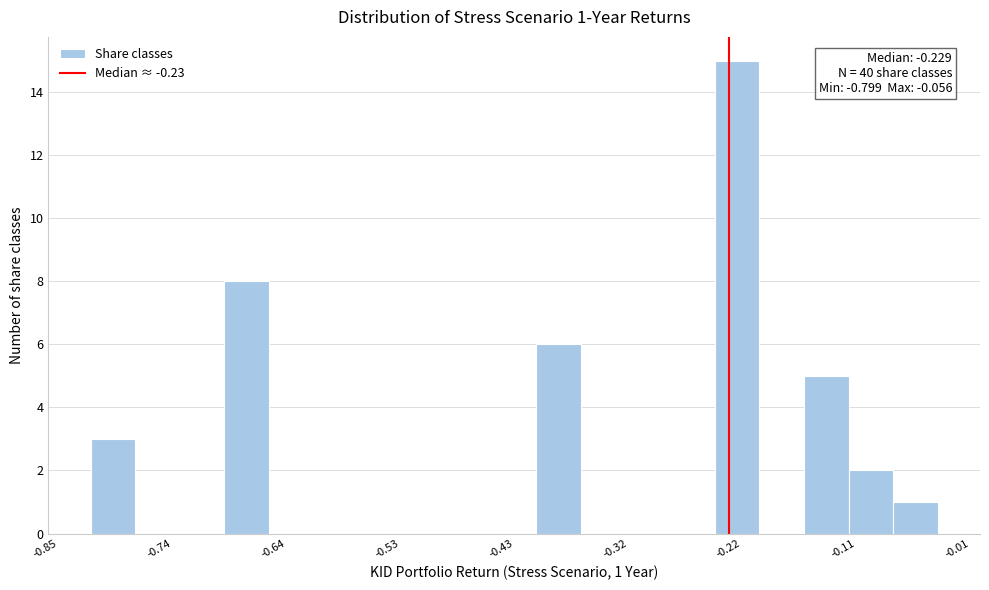

Read against the x-axis, roughly where is the centre of the tallest bar?

-0.22